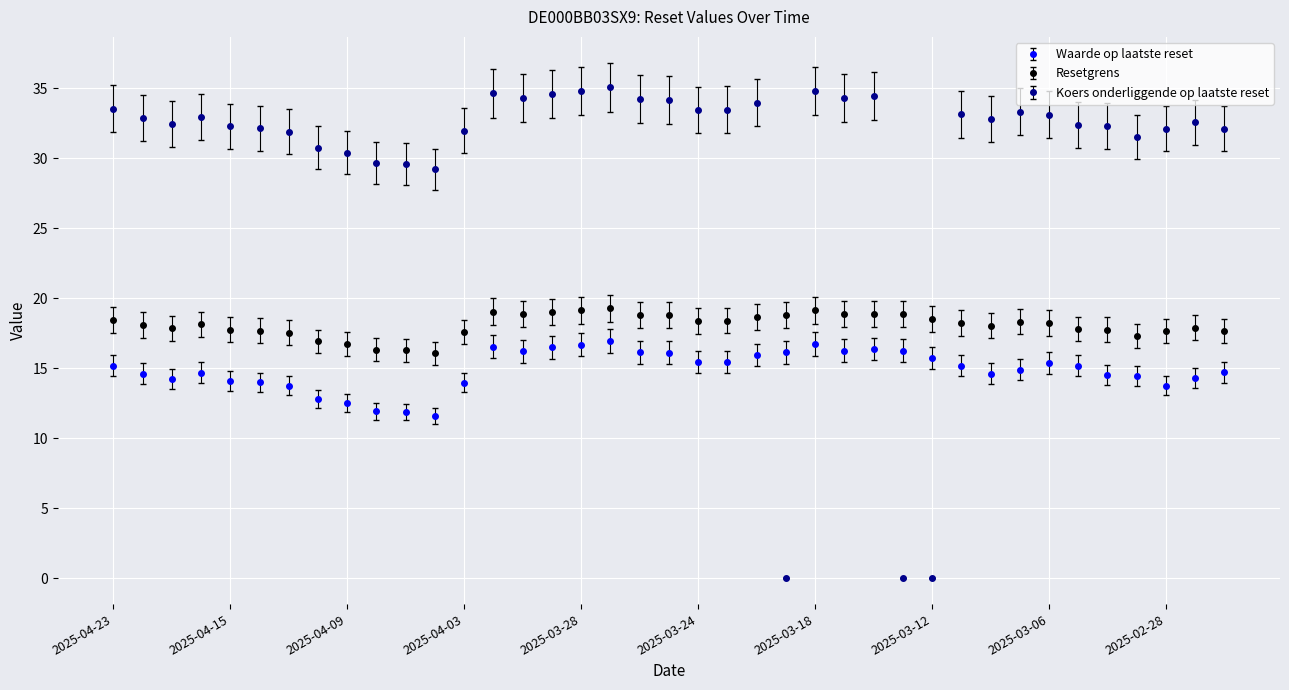

What is the lowest value of the Resetgrens series?

16.1